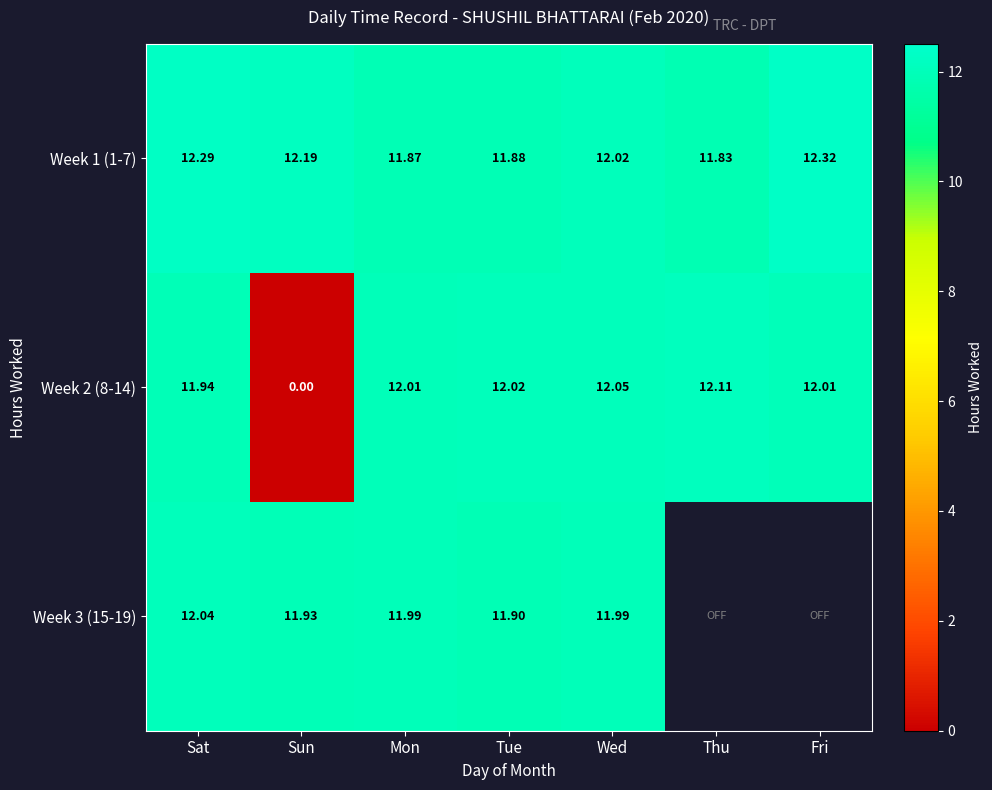

Where does the Week 1 (1-7) series first go above 12?

Sat